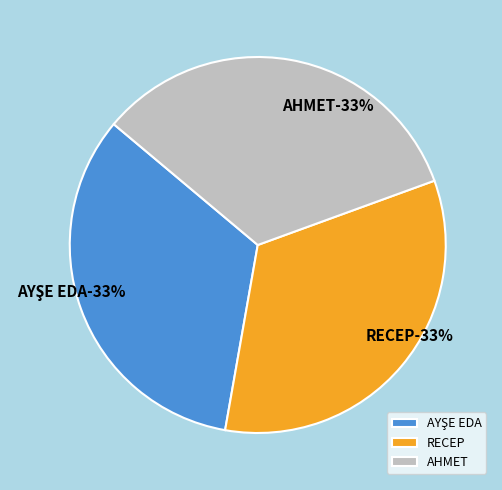

Count the number of slices in the pie.

3